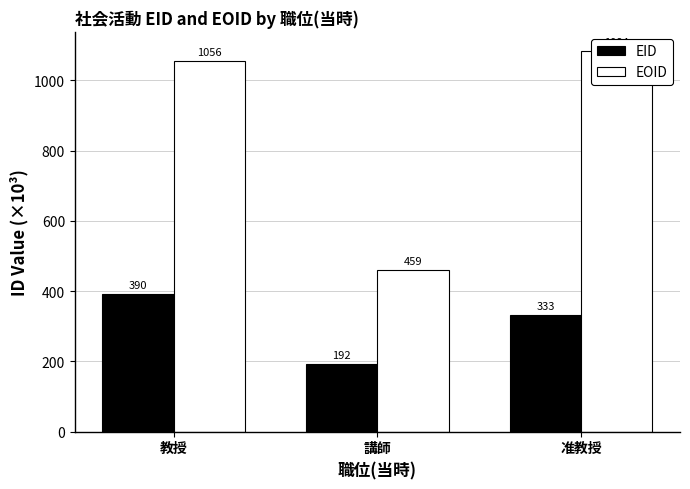

What is the maximum value for EID?

390.5